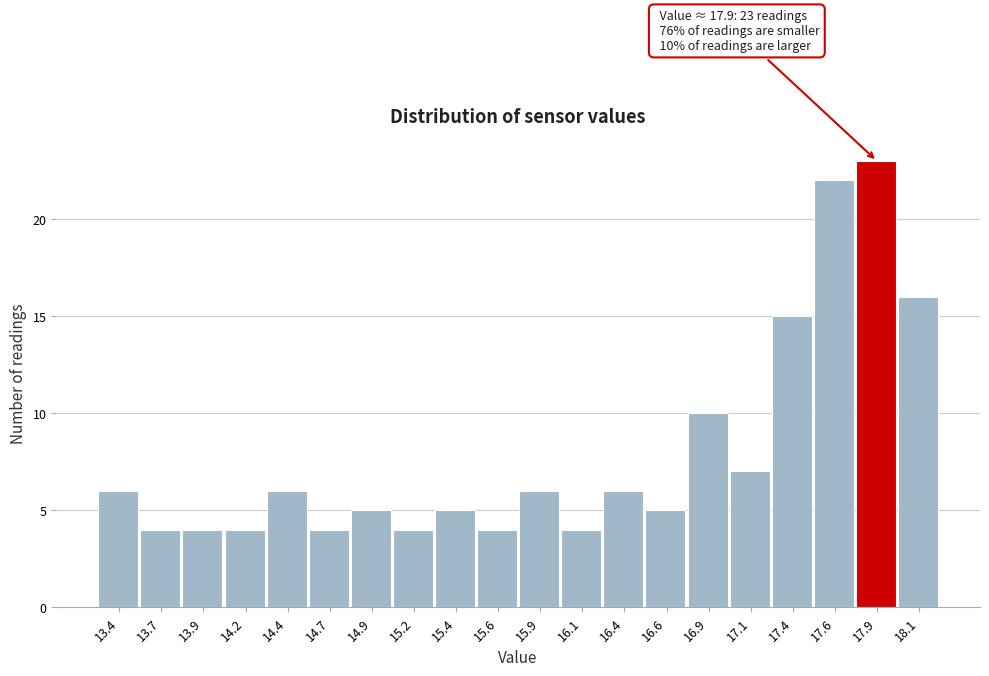

Reading left to right, what are all the values shown in this chart?

6	4	4	4	6	4	5	4	5	4	6	4	6	5	10	7	15	22	23	16